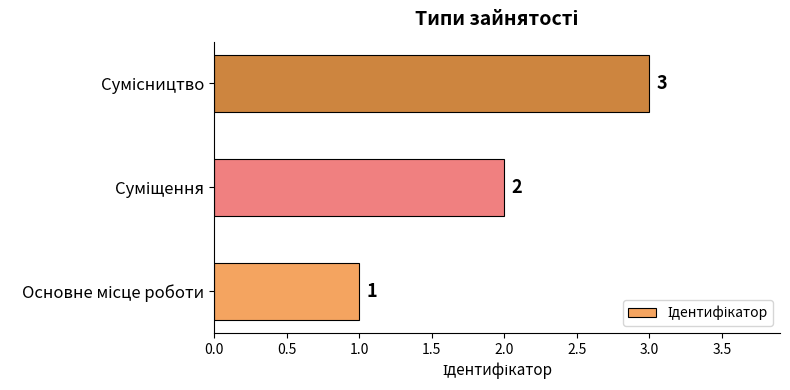

Count the values in the range 1 to 3.

3